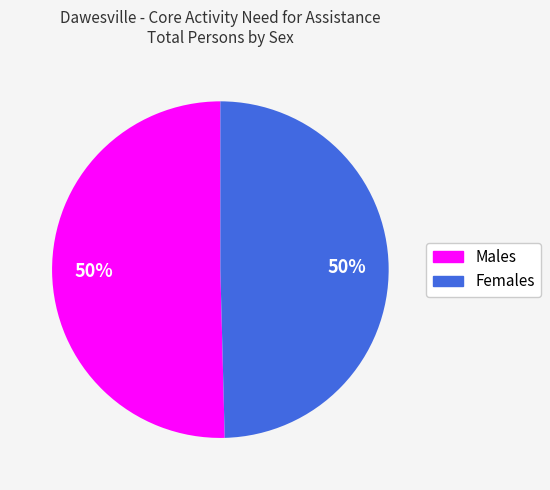

Count the number of slices in the pie.

2